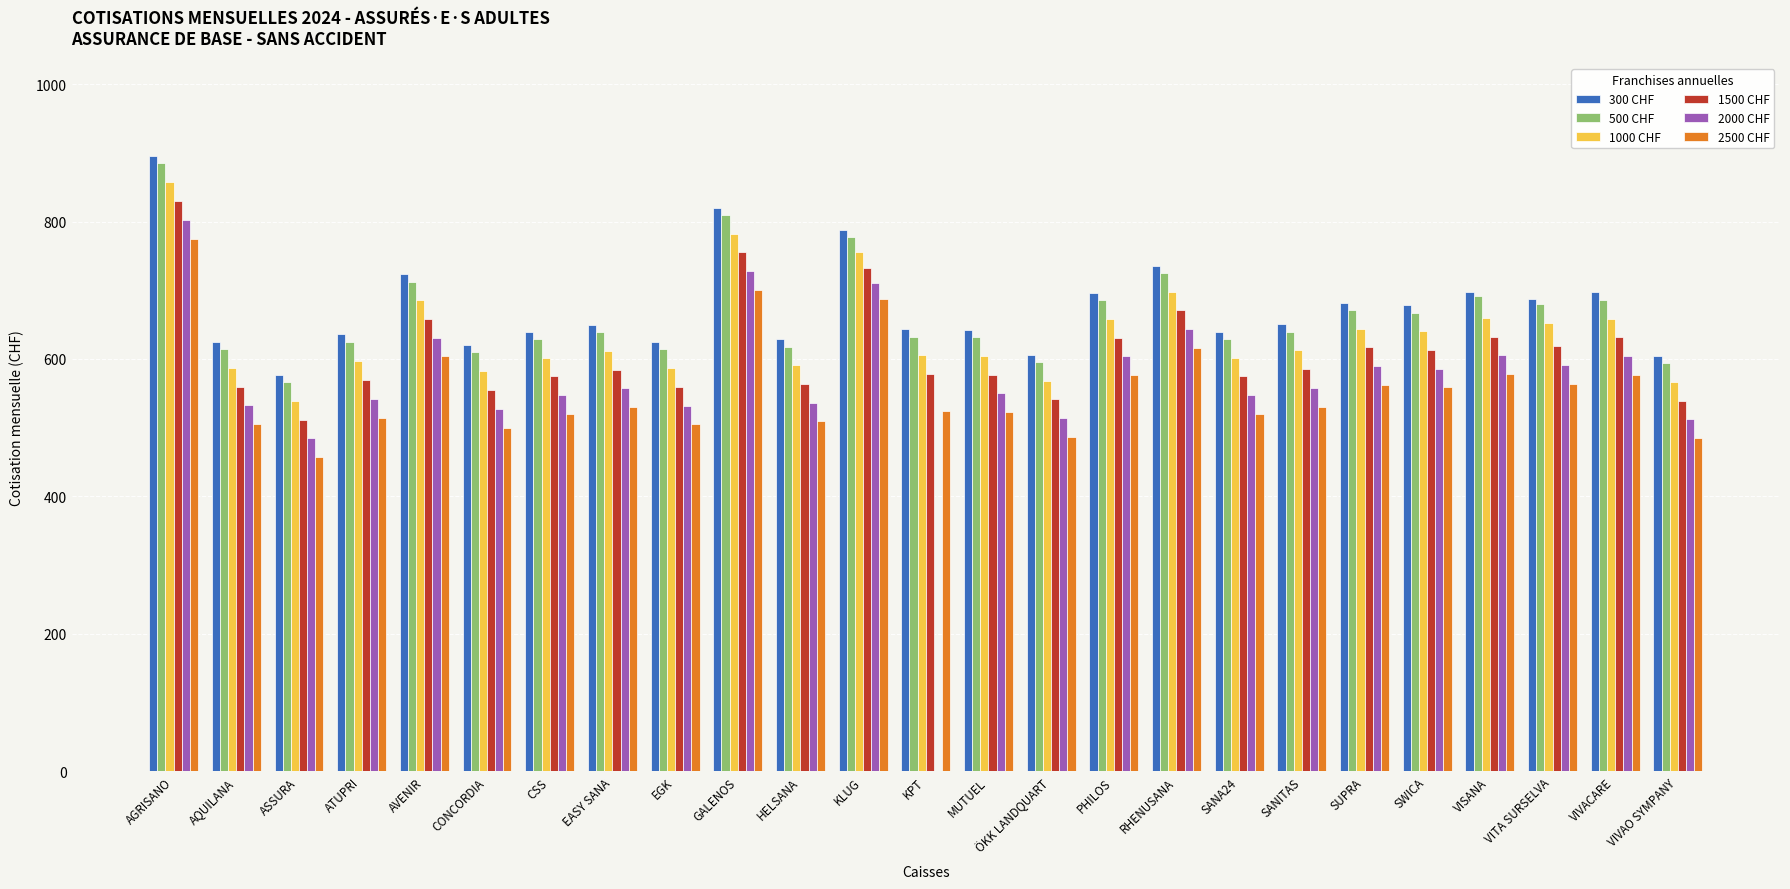

True or false: 1000 CHF has a value of 308.2 at VITA SURSELVA.

False